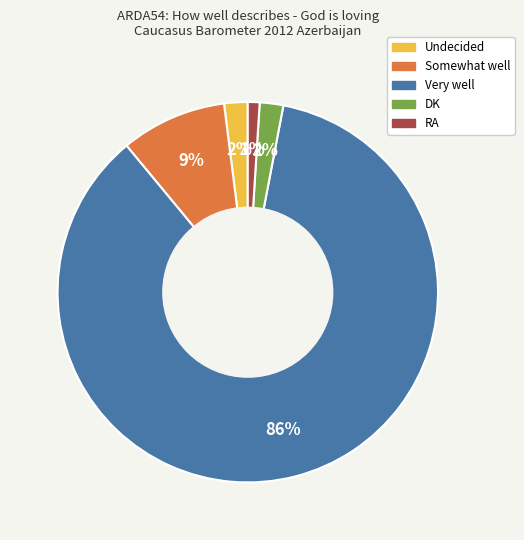

Count the number of slices in the pie.

5